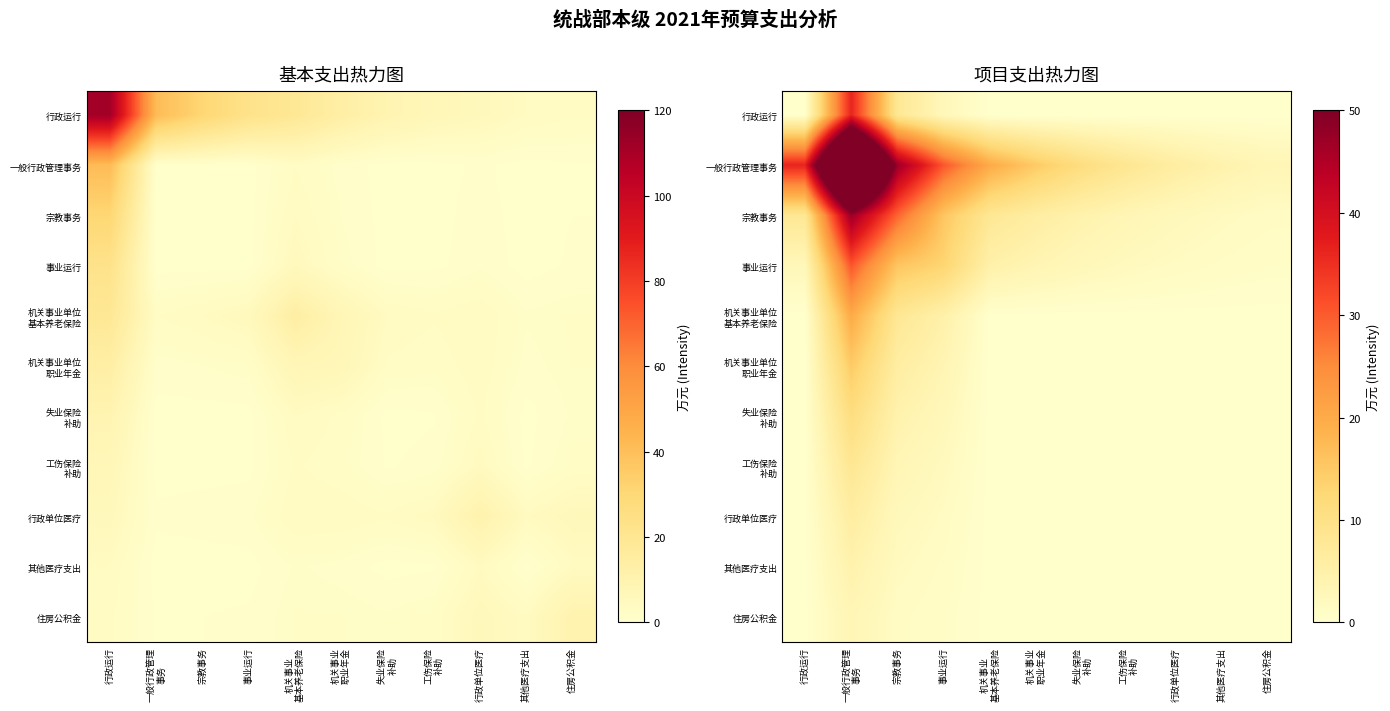

The 行政运行 series shows 0.0 at 行政运行. True or false?

True